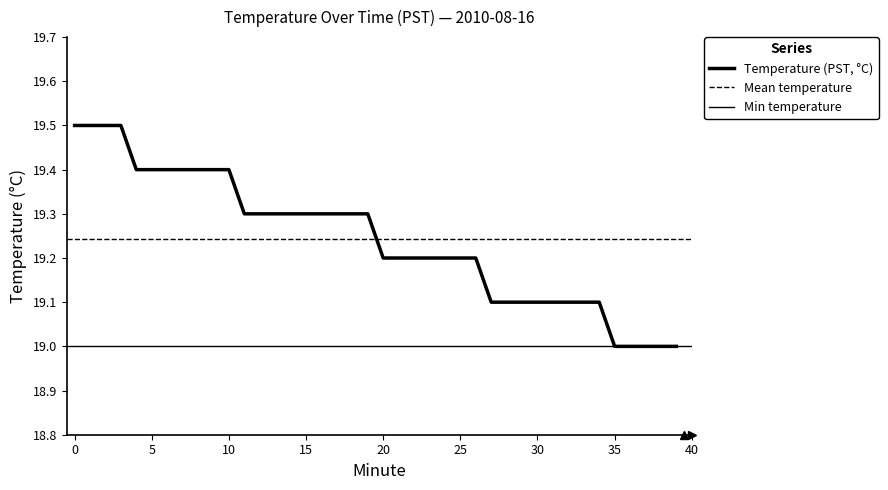

What is the smallest value displayed?

19.0